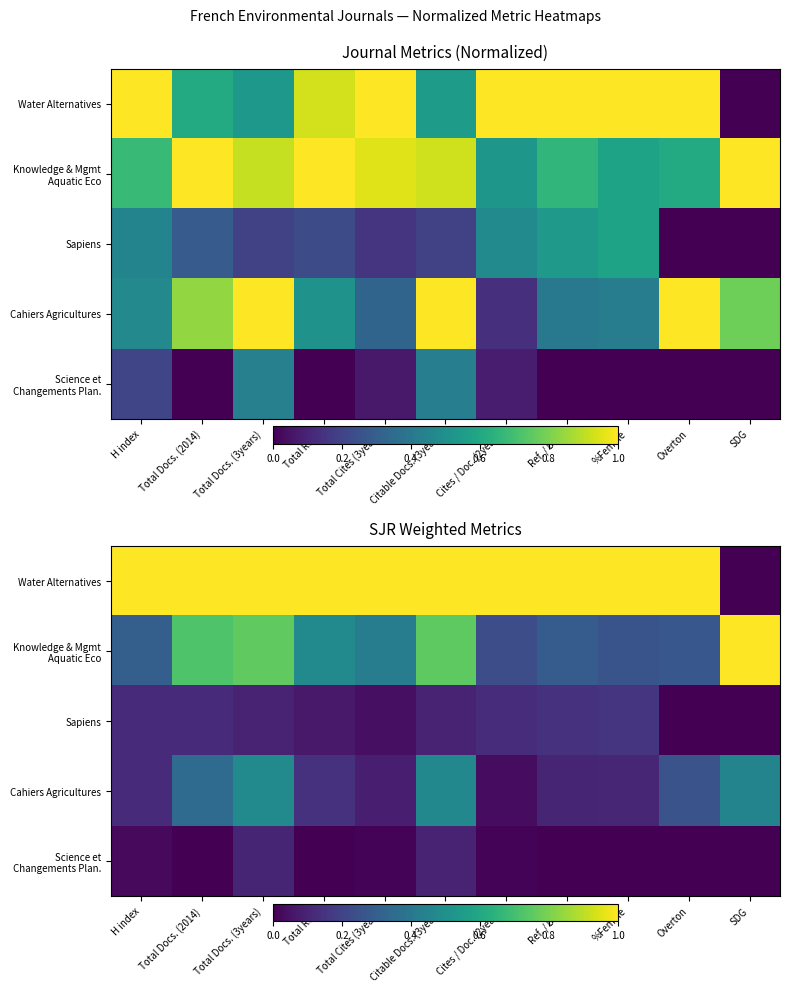

Rank the series by their maximum value, from highest to lowest.

Water Alternatives, Knowledge & Mgmt Aquatic Eco, Cahiers Agricultures, Sapiens, Science et Changements Plan.